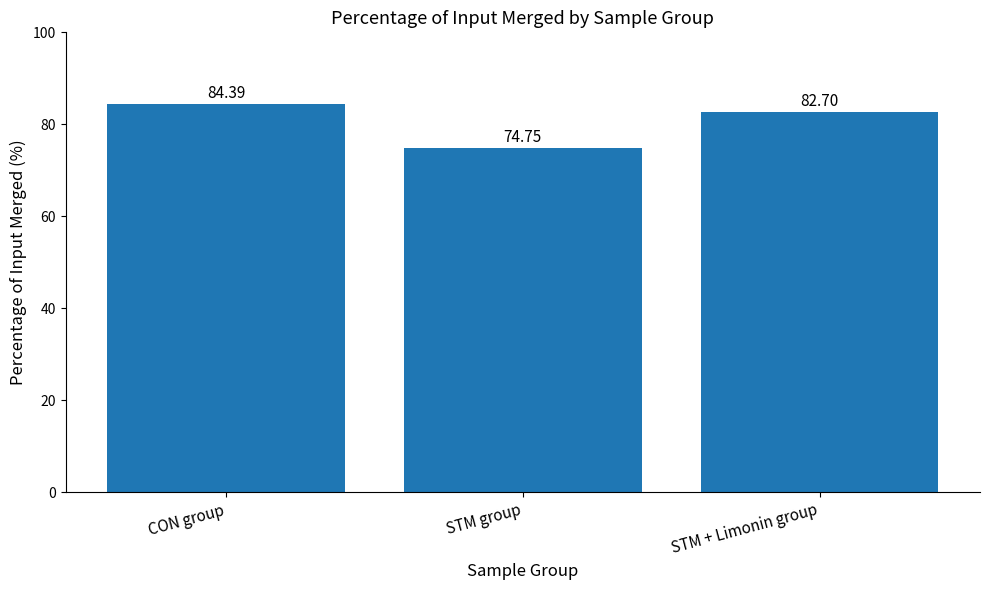

The value at CON group is 122.2. True or false?

False